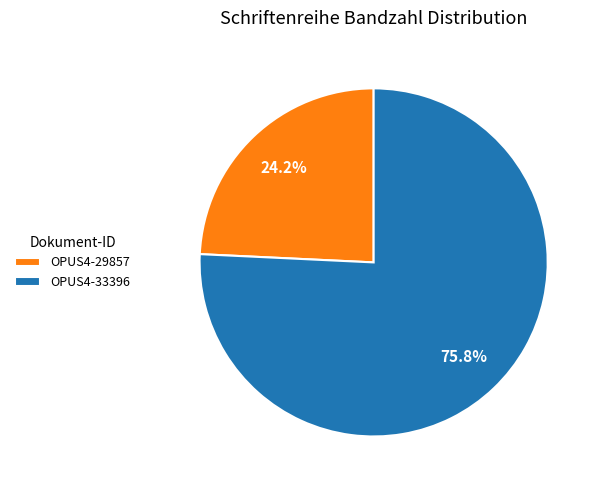

Rank the categories by value from lowest to highest.

OPUS4-29857, OPUS4-33396